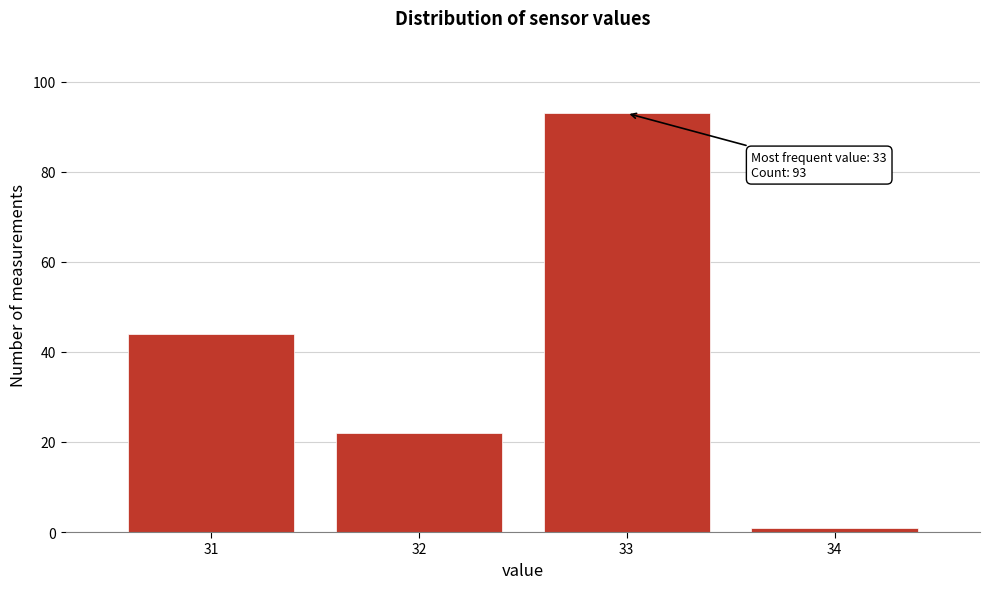

Reading right to left, list all the values displayed in this chart.

34=1	33=93	32=22	31=44